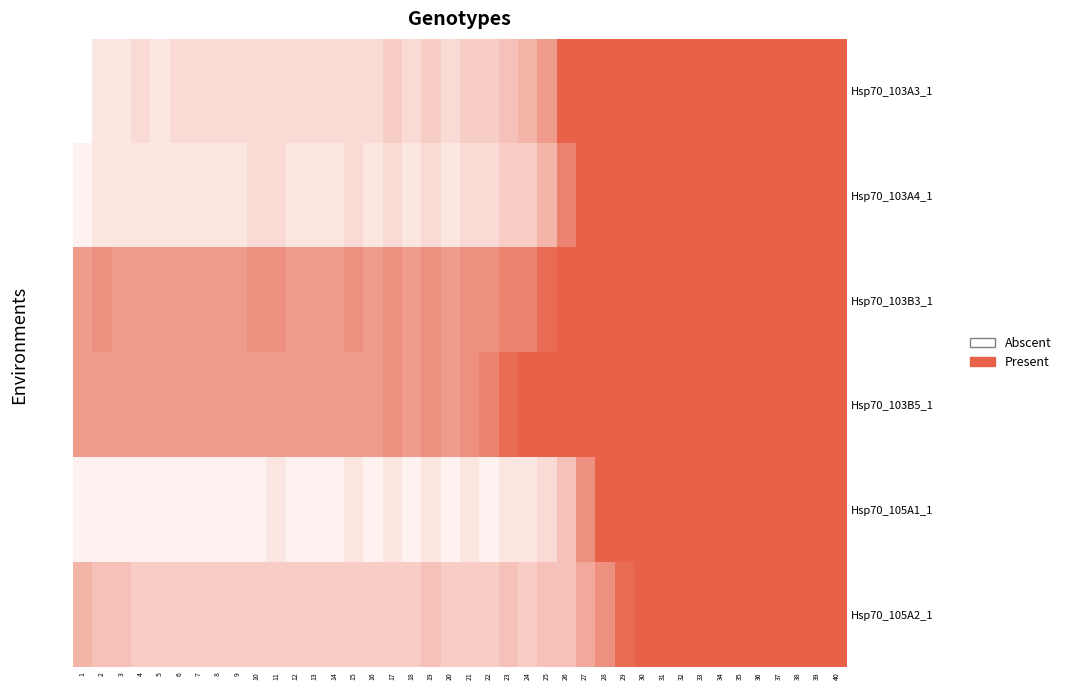

Which has a higher value, 19 or 27?

27